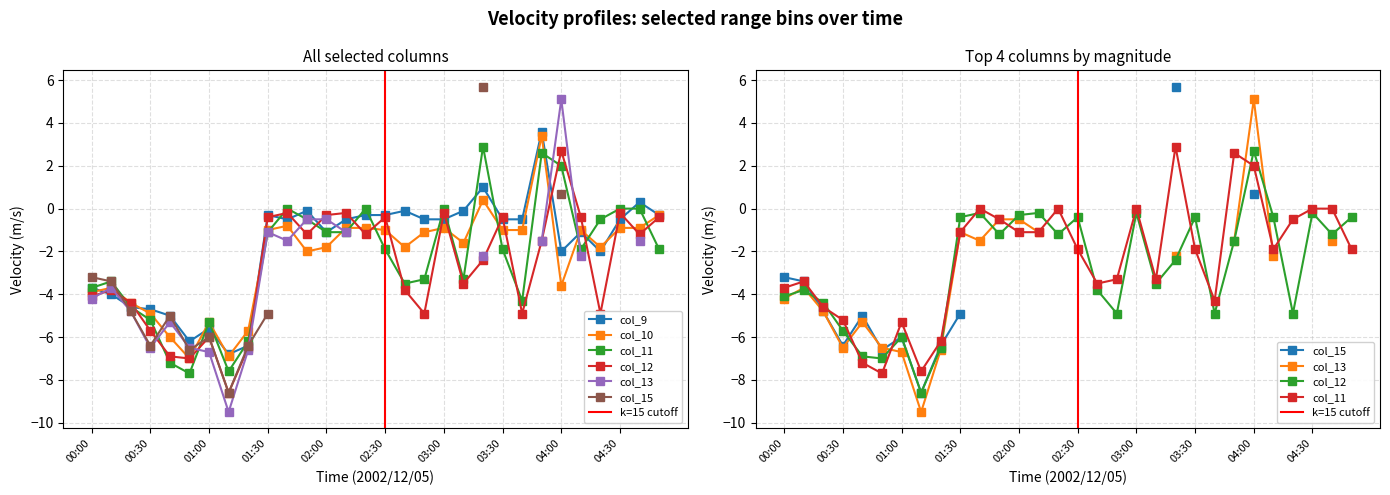

What is the label of the 23rd point from the right?

01:10